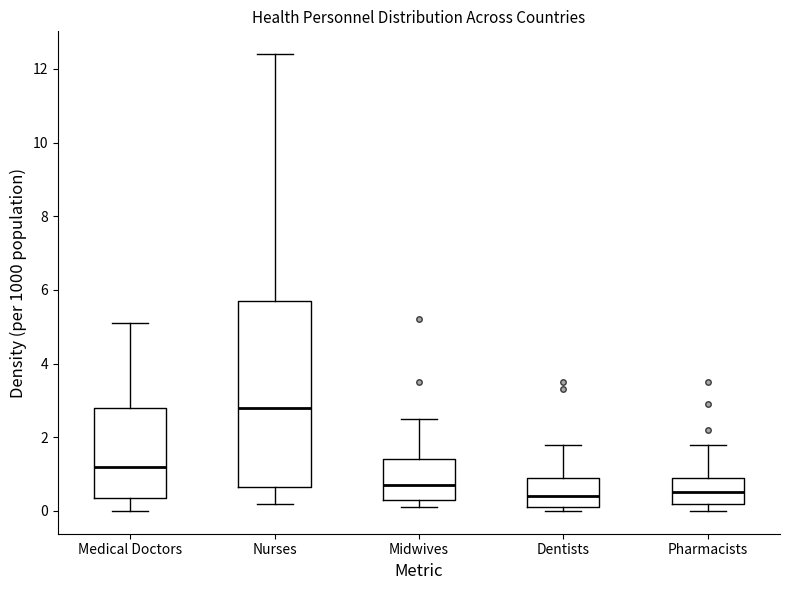

Which box has the highest median line?

Nurses